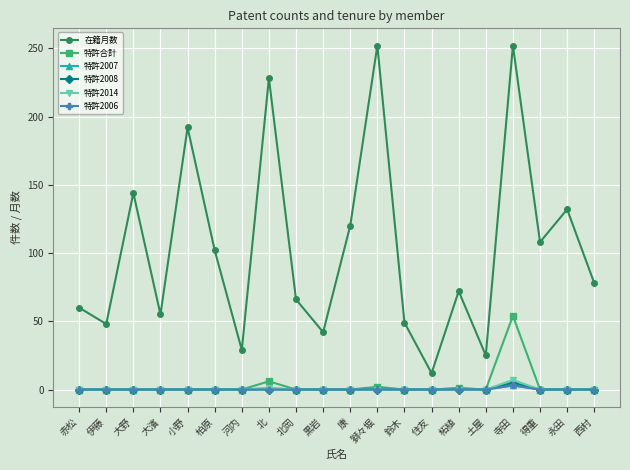

Count the number of data series in this chart.

6